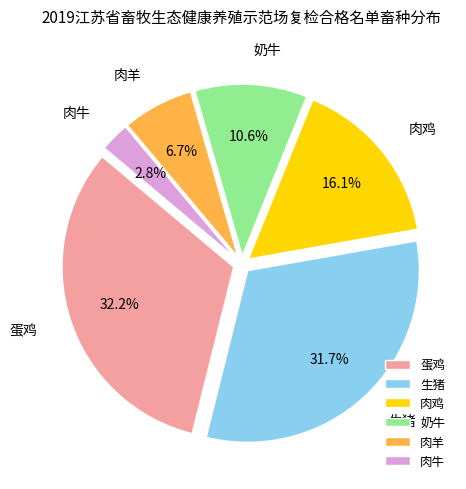

True or false: 肉鸡 accounts for 16% of the total.

True